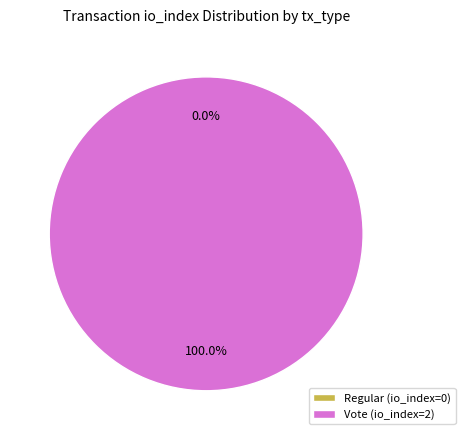

Between Vote (io_index=2) and Regular (io_index=0), which is larger?

Vote (io_index=2)